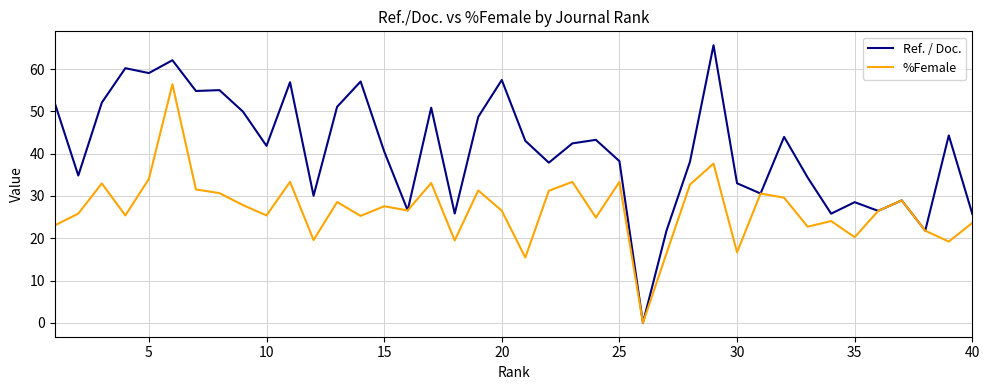

What is the greatest value displayed?

65.6